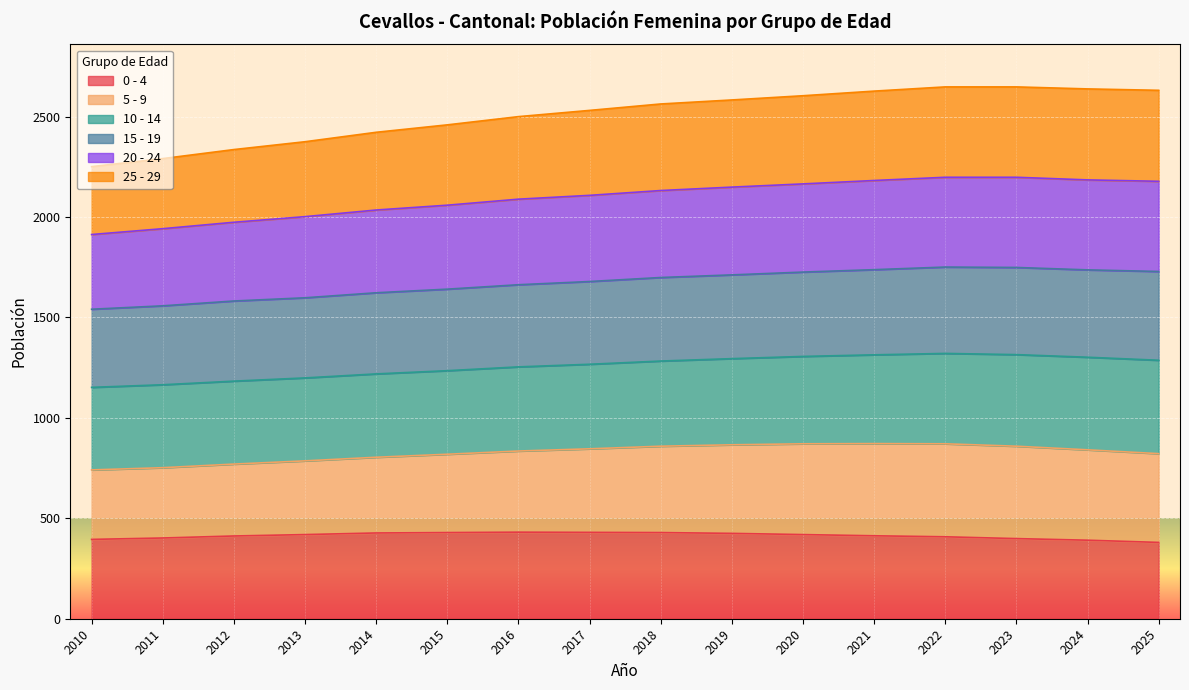

True or false: 20 - 24 and 25 - 29 cross at least once.

False